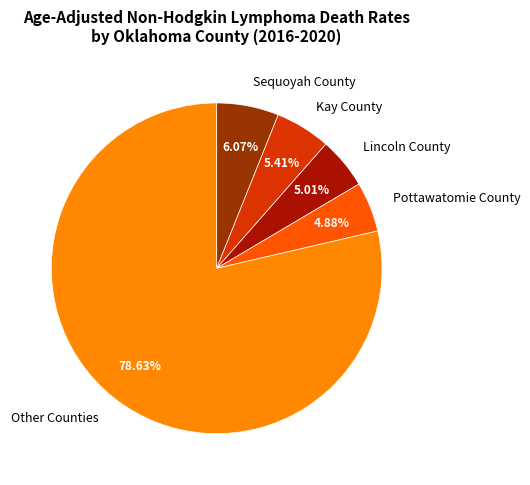

Do Sequoyah County and Other Counties together represent more than half of the pie?

Yes